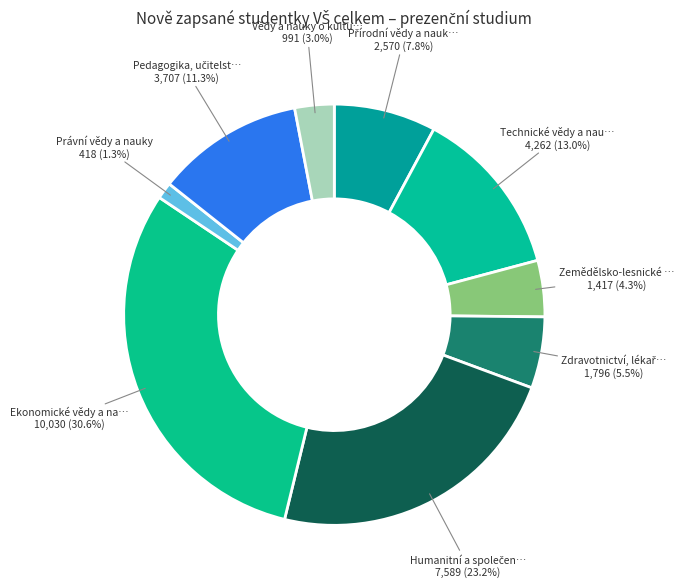

Is Ekonomické vědy a na… the majority of the pie?

No